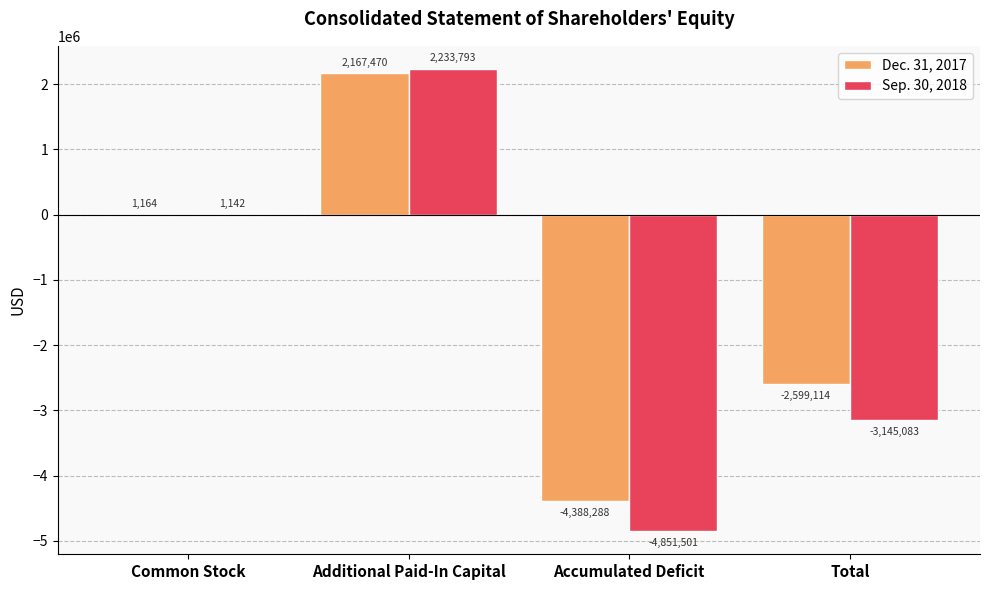

What is the sum of all Sep. 30, 2018 values?

-5761649